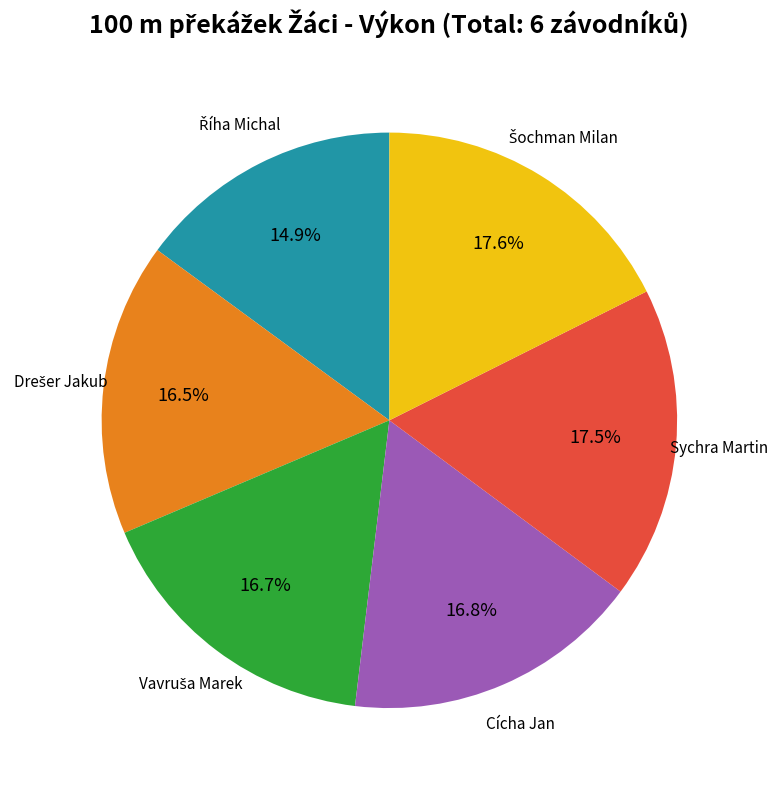

Does any single category account for the majority?

No